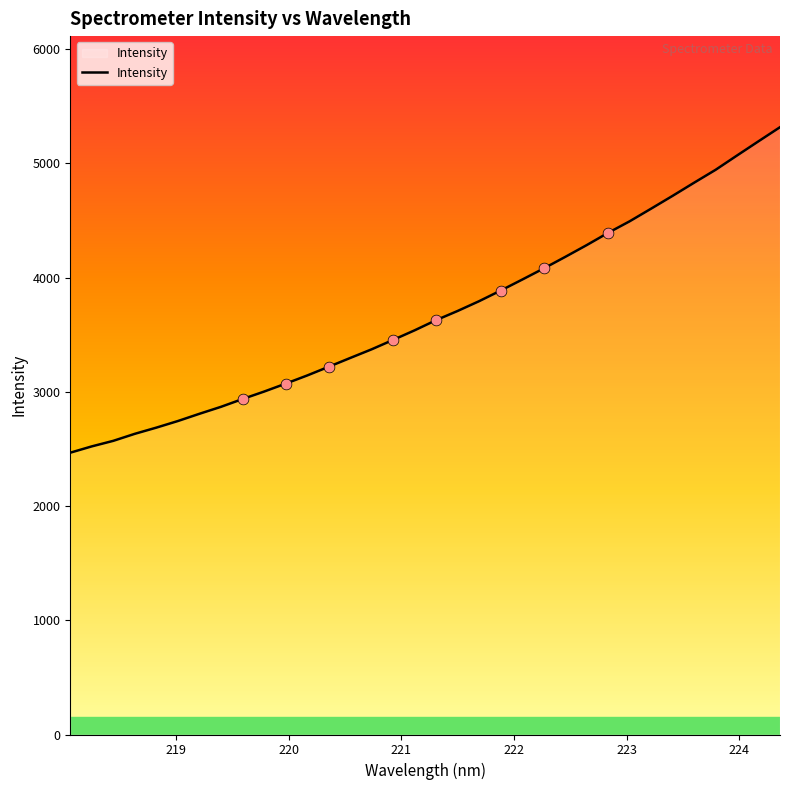

What is the maximum value shown in the chart?

5316.5